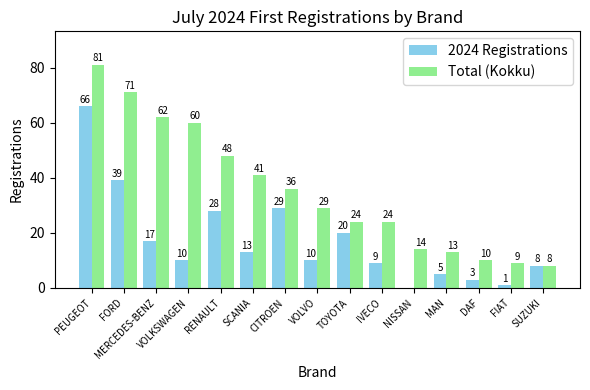

Where is Total (Kokku) nearest to the value 44?

SCANIA